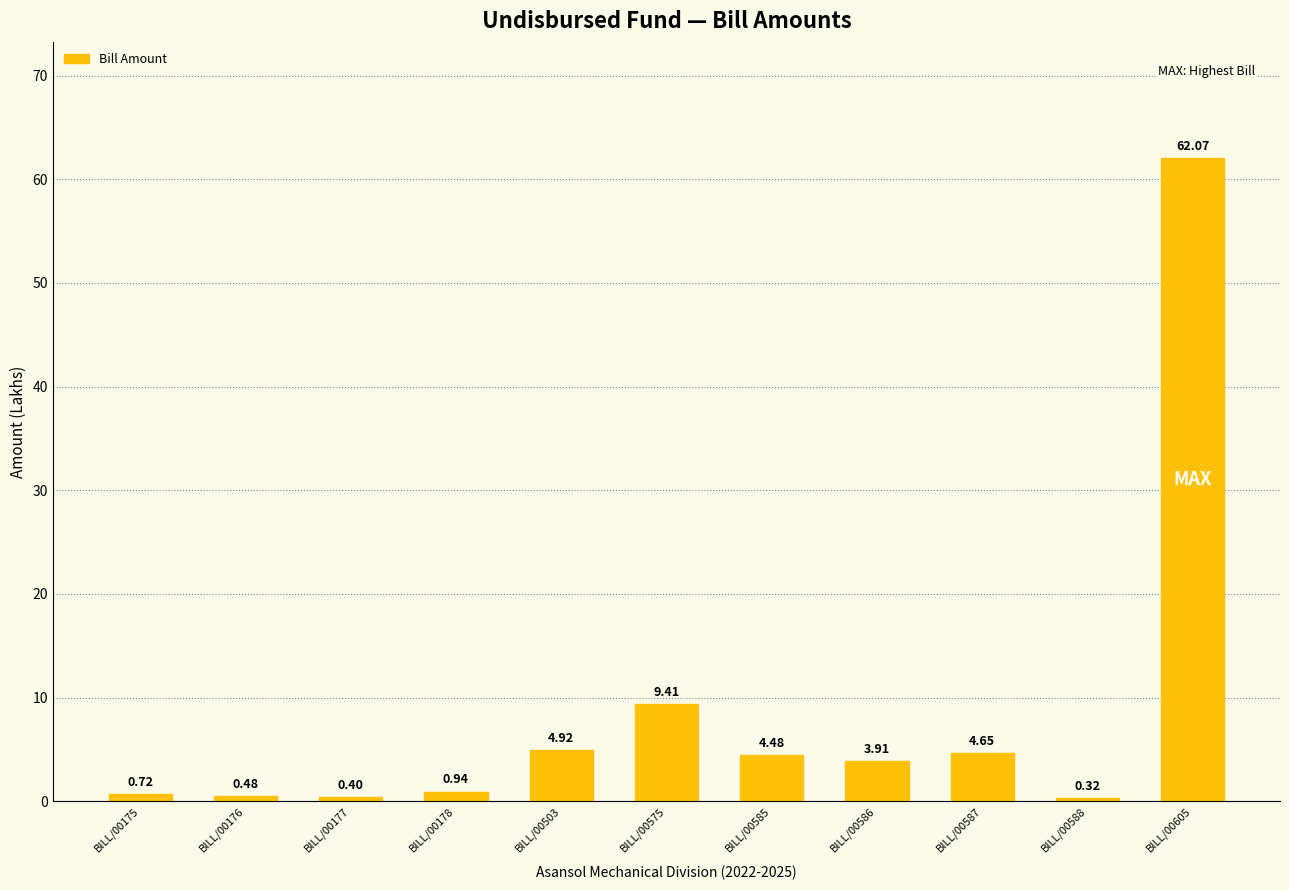

What is the value of the 3rd bar from the left?

0.4